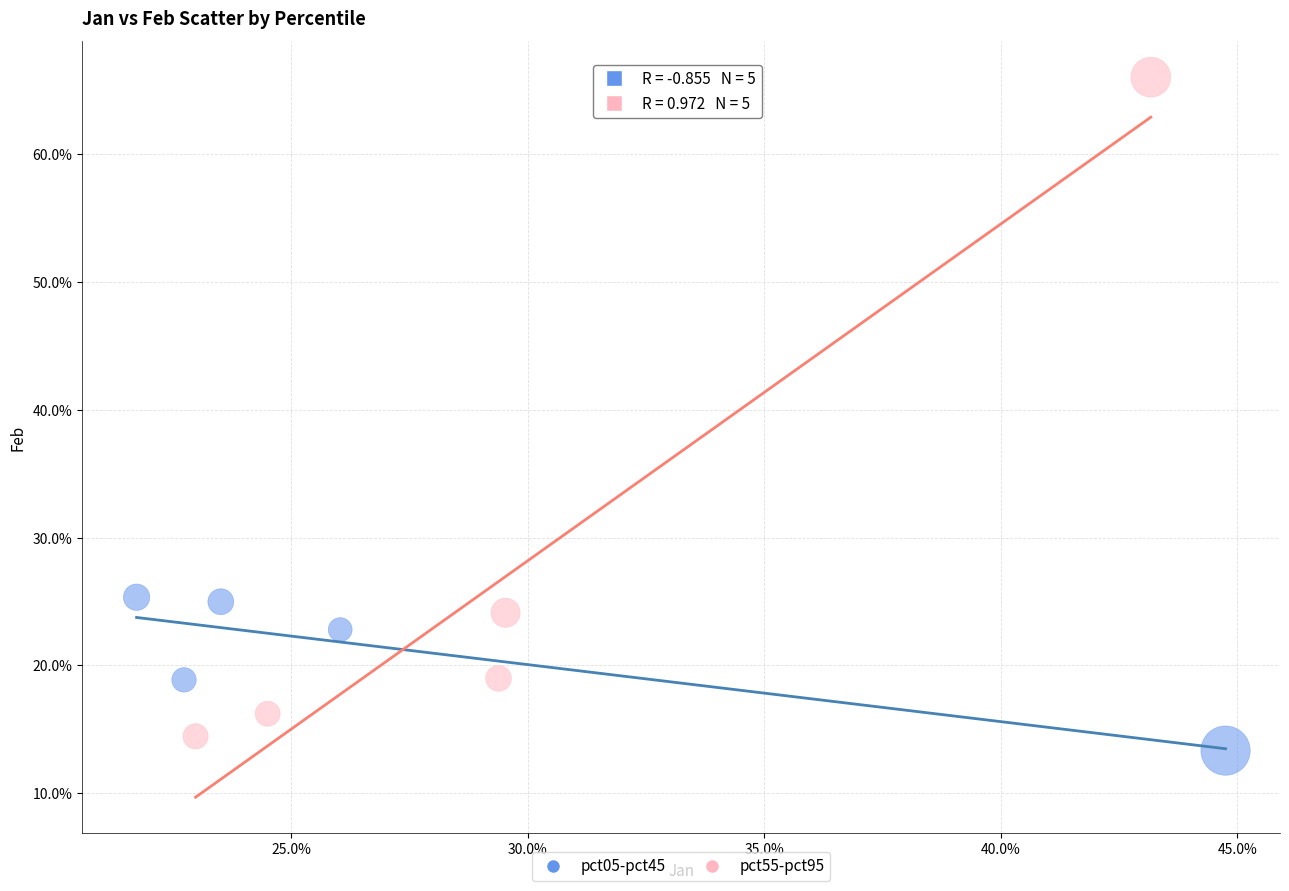

Which series has the widest spread of Y values?

pct55-pct95